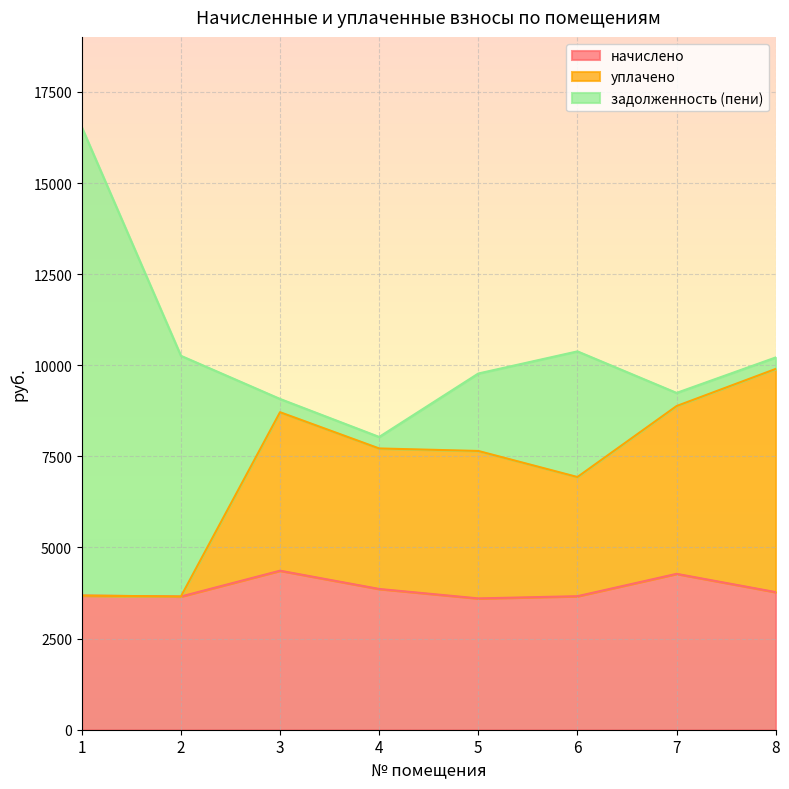

What is the difference between the maximum and minimum values in the начислено series?

760.3